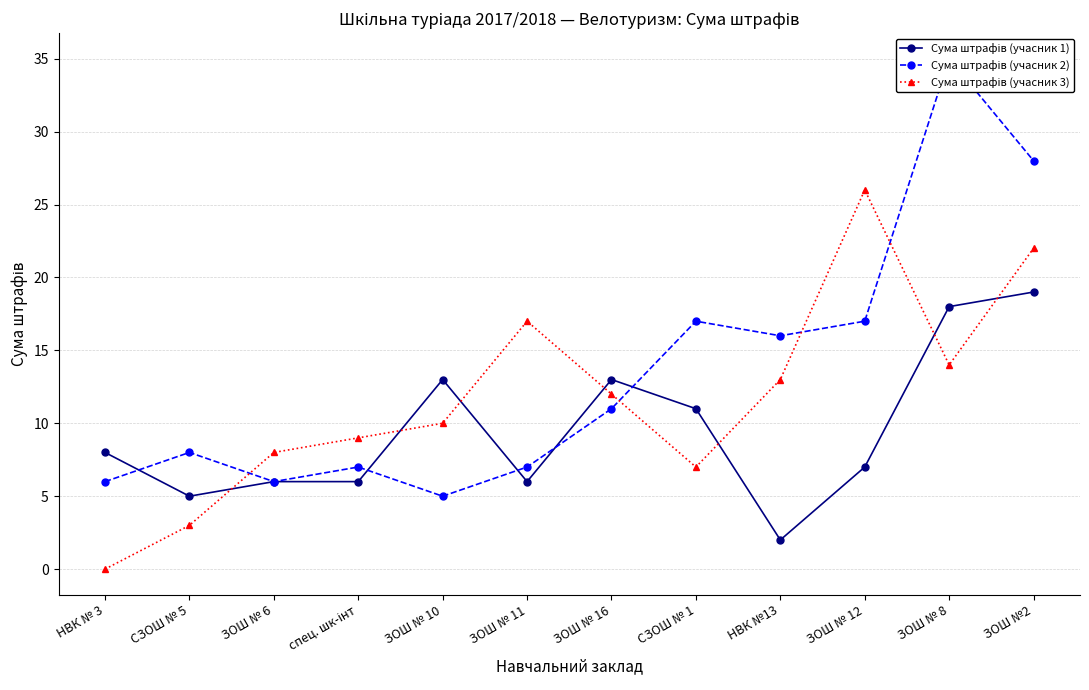

What is the value of the Сума штрафів (учасник 1) point at the 12th from the left?

19